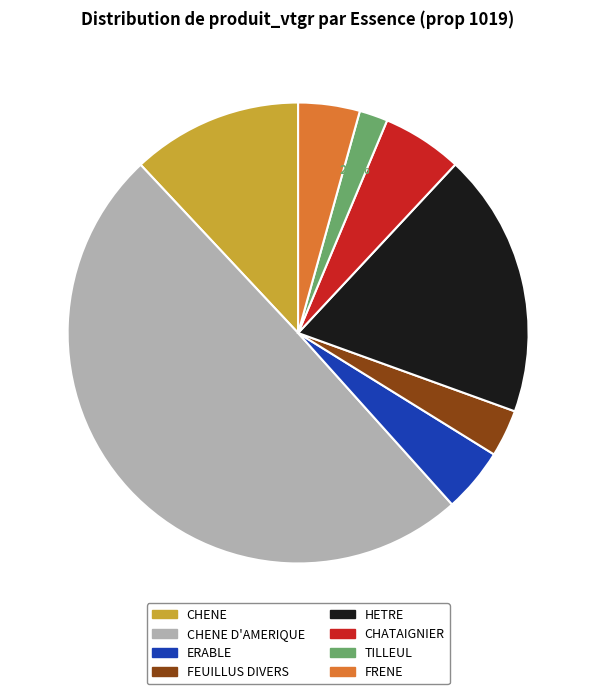

How many segments does this pie chart have?

8